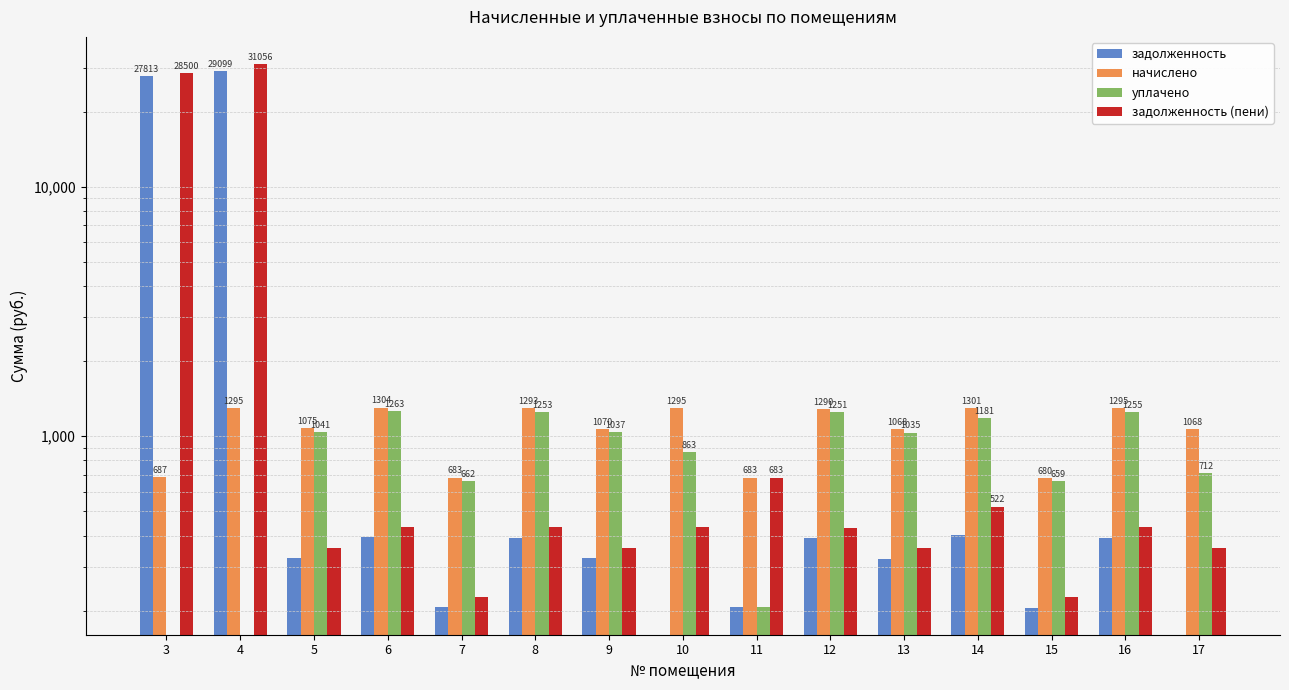

True or false: задолженность has a value of 0.0 at 10.

True